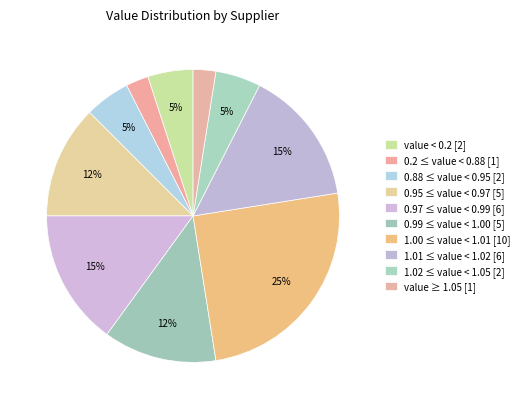

How many segments does this pie chart have?

10